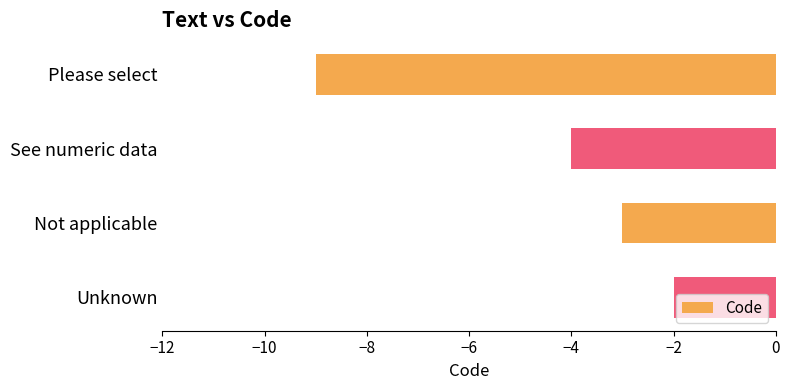

How many values are between -4 and -2?

3